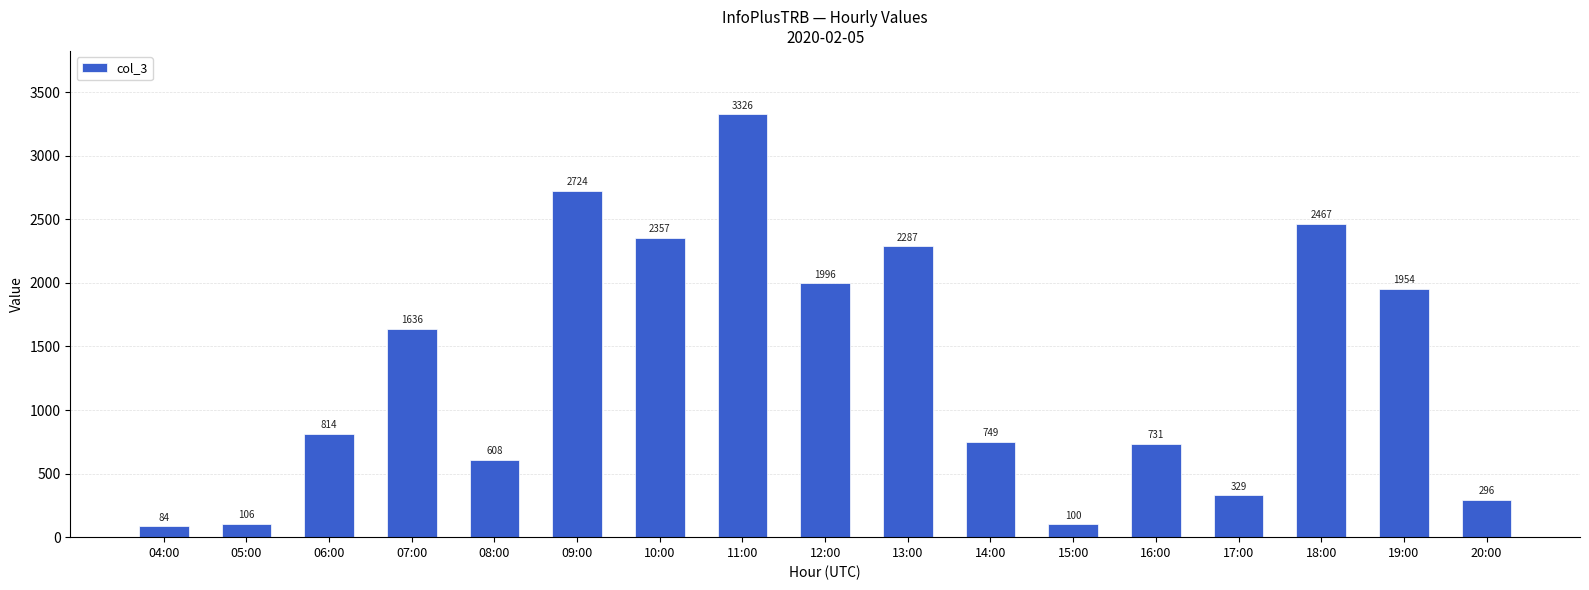

What is the value of the 11th bar from the left?

749